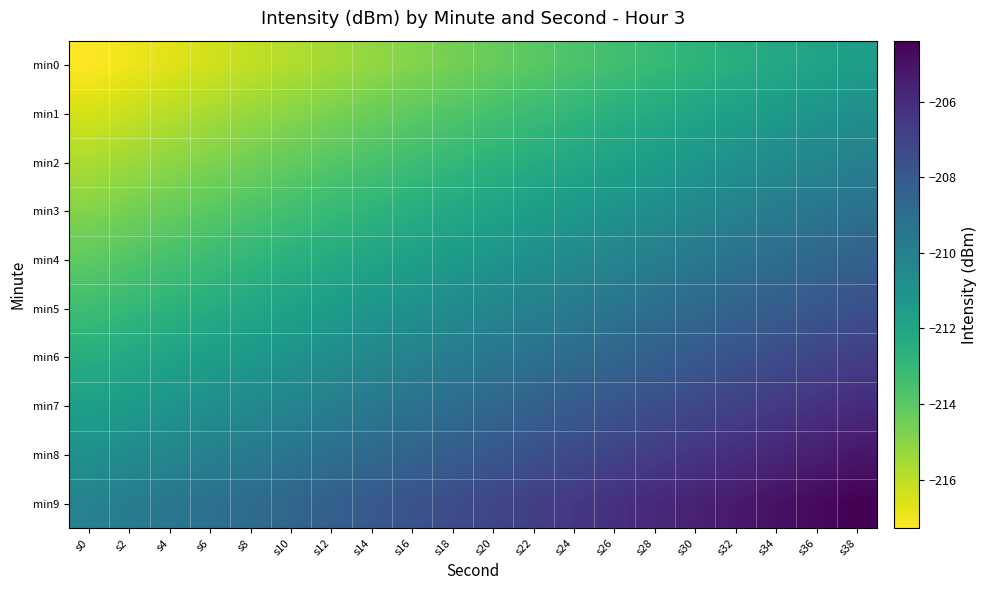

Reading right to left, transcribe all the data shown in this chart.

min0: s38=-211.6	s36=-211.9	s34=-212.2	s32=-212.5	s30=-212.8	s28=-213.1	s26=-213.4	s24=-213.7	s22=-214.0	s20=-214.3	s18=-214.6	s16=-214.9	s14=-215.2	s12=-215.5	s10=-215.8	s8=-216.1	s6=-216.4	s4=-216.7	s2=-217.0	s0=-217.3
min1: s38=-210.8	s36=-211.1	s34=-211.4	s32=-211.7	s30=-212.0	s28=-212.3	s26=-212.6	s24=-212.9	s22=-213.2	s20=-213.5	s18=-213.8	s16=-214.1	s14=-214.4	s12=-214.7	s10=-215.0	s8=-215.3	s6=-215.6	s4=-215.9	s2=-216.2	s0=-216.5
min2: s38=-210.0	s36=-210.3	s34=-210.6	s32=-210.9	s30=-211.2	s28=-211.5	s26=-211.8	s24=-212.1	s22=-212.4	s20=-212.7	s18=-213.0	s16=-213.3	s14=-213.6	s12=-213.9	s10=-214.2	s8=-214.5	s6=-214.8	s4=-215.1	s2=-215.4	s0=-215.7
min3: s38=-209.2	s36=-209.5	s34=-209.8	s32=-210.1	s30=-210.4	s28=-210.7	s26=-211.0	s24=-211.3	s22=-211.6	s20=-211.9	s18=-212.2	s16=-212.5	s14=-212.8	s12=-213.1	s10=-213.4	s8=-213.7	s6=-214.0	s4=-214.3	s2=-214.6	s0=-214.9
min4: s38=-208.4	s36=-208.7	s34=-209.0	s32=-209.3	s30=-209.6	s28=-209.9	s26=-210.2	s24=-210.5	s22=-210.8	s20=-211.1	s18=-211.4	s16=-211.7	s14=-212.0	s12=-212.3	s10=-212.6	s8=-212.9	s6=-213.2	s4=-213.5	s2=-213.8	s0=-214.1
min5: s38=-207.6	s36=-207.9	s34=-208.2	s32=-208.5	s30=-208.8	s28=-209.1	s26=-209.4	s24=-209.7	s22=-210.0	s20=-210.3	s18=-210.6	s16=-210.9	s14=-211.2	s12=-211.5	s10=-211.8	s8=-212.1	s6=-212.4	s4=-212.7	s2=-213.0	s0=-213.3
min6: s38=-206.8	s36=-207.1	s34=-207.4	s32=-207.7	s30=-208.0	s28=-208.3	s26=-208.6	s24=-208.9	s22=-209.2	s20=-209.5	s18=-209.8	s16=-210.1	s14=-210.4	s12=-210.7	s10=-211.0	s8=-211.3	s6=-211.6	s4=-211.9	s2=-212.2	s0=-212.5
min7: s38=-206.0	s36=-206.3	s34=-206.6	s32=-206.9	s30=-207.2	s28=-207.5	s26=-207.8	s24=-208.1	s22=-208.4	s20=-208.7	s18=-209.0	s16=-209.3	s14=-209.6	s12=-209.9	s10=-210.2	s8=-210.5	s6=-210.8	s4=-211.1	s2=-211.4	s0=-211.7
min8: s38=-205.2	s36=-205.5	s34=-205.8	s32=-206.1	s30=-206.4	s28=-206.7	s26=-207.0	s24=-207.3	s22=-207.6	s20=-207.9	s18=-208.2	s16=-208.5	s14=-208.8	s12=-209.1	s10=-209.4	s8=-209.7	s6=-210.0	s4=-210.3	s2=-210.6	s0=-210.9
min9: s38=-204.4	s36=-204.7	s34=-205.0	s32=-205.3	s30=-205.6	s28=-205.9	s26=-206.2	s24=-206.5	s22=-206.8	s20=-207.1	s18=-207.4	s16=-207.7	s14=-208.0	s12=-208.3	s10=-208.6	s8=-208.9	s6=-209.2	s4=-209.5	s2=-209.8	s0=-210.1